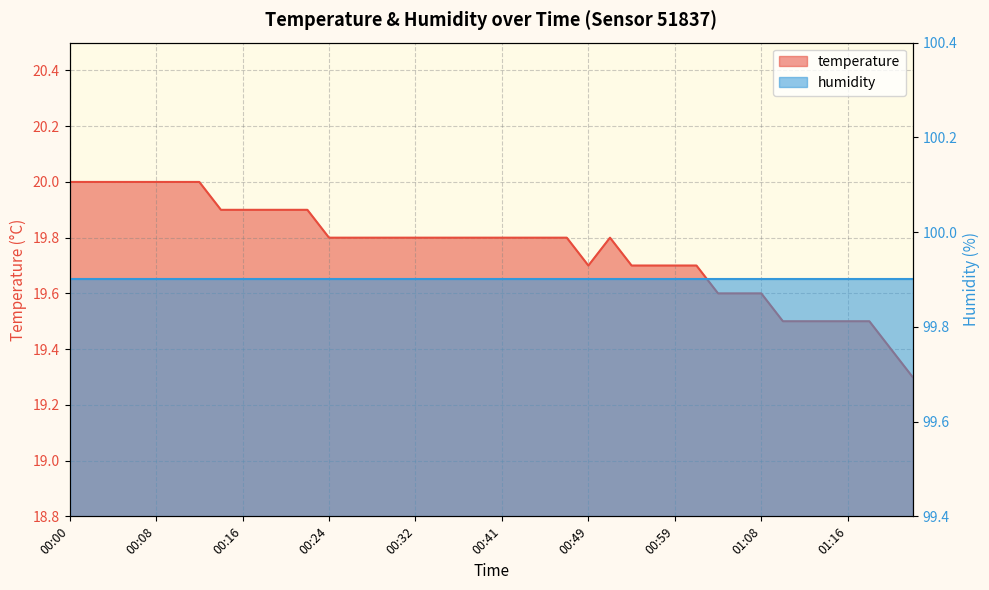

Which has a higher value, 01:08 or 01:04?

01:08